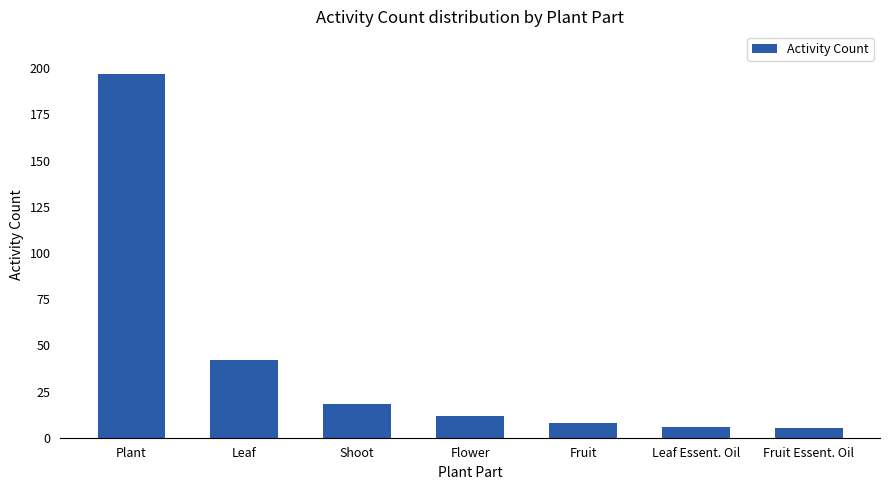

Is it true that the value at Shoot is 5?

False